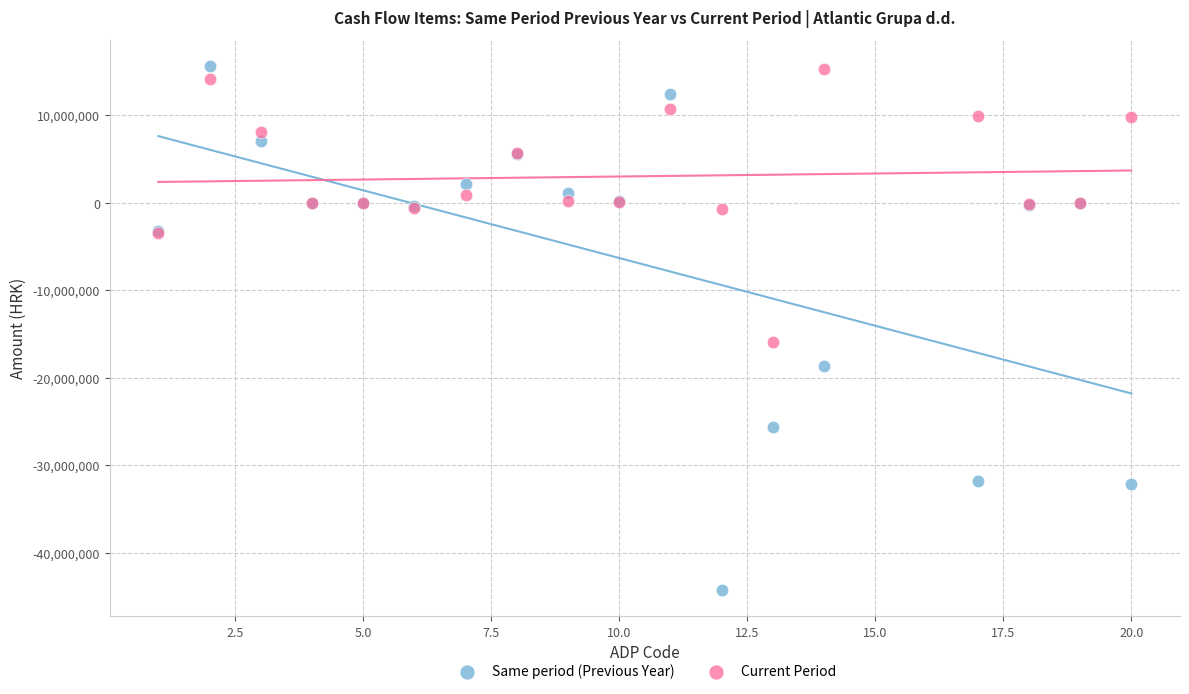

What is the X range (max minus min) for the scatter plot?

19